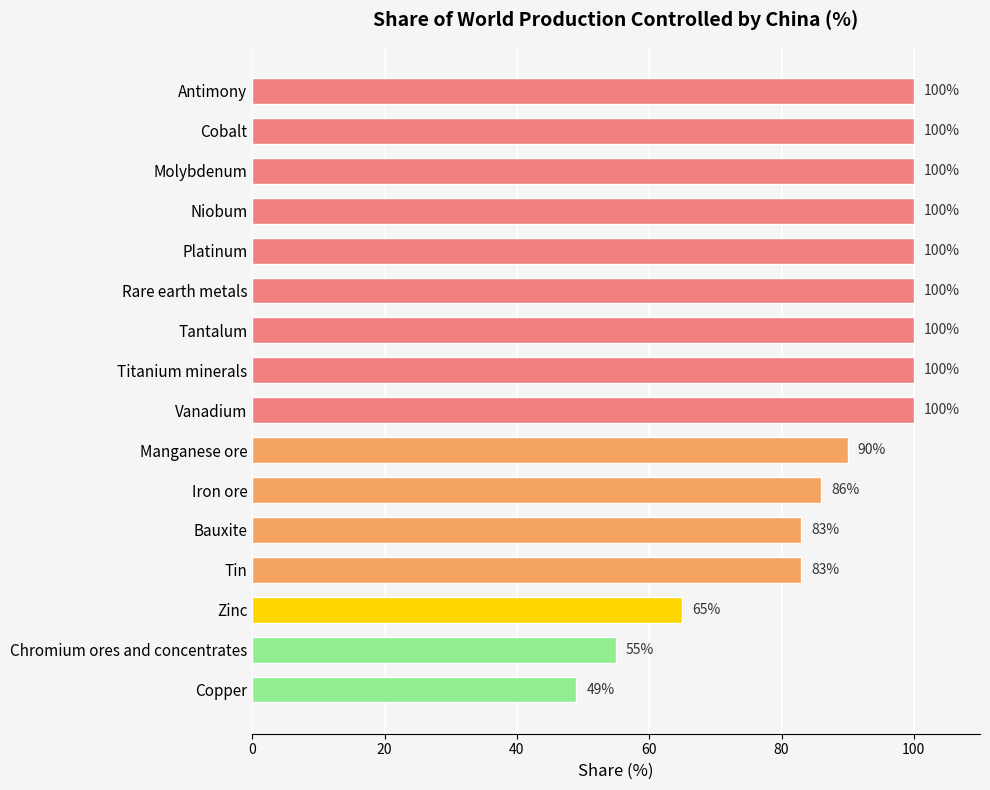

What position from the top is Tin?

13